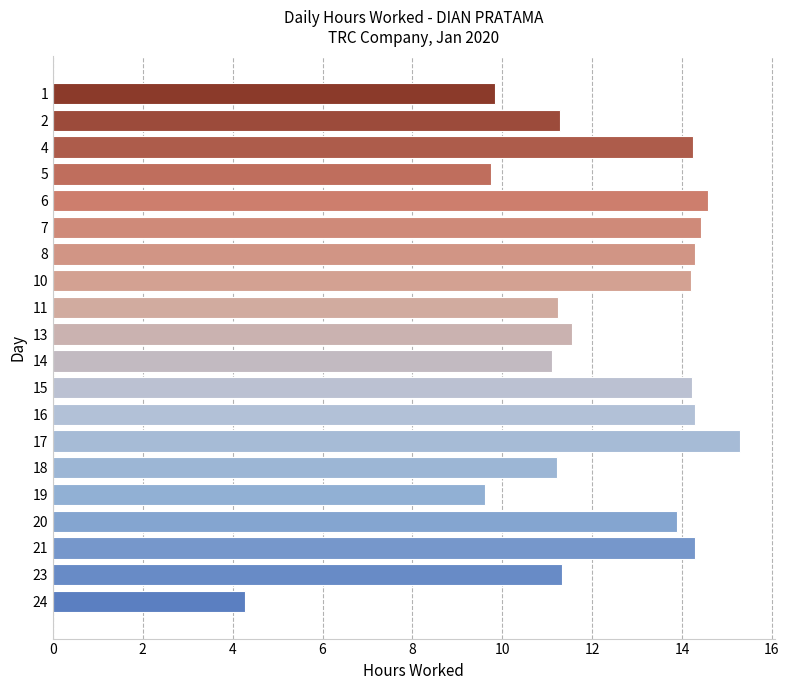

Read the value at 19.

9.6